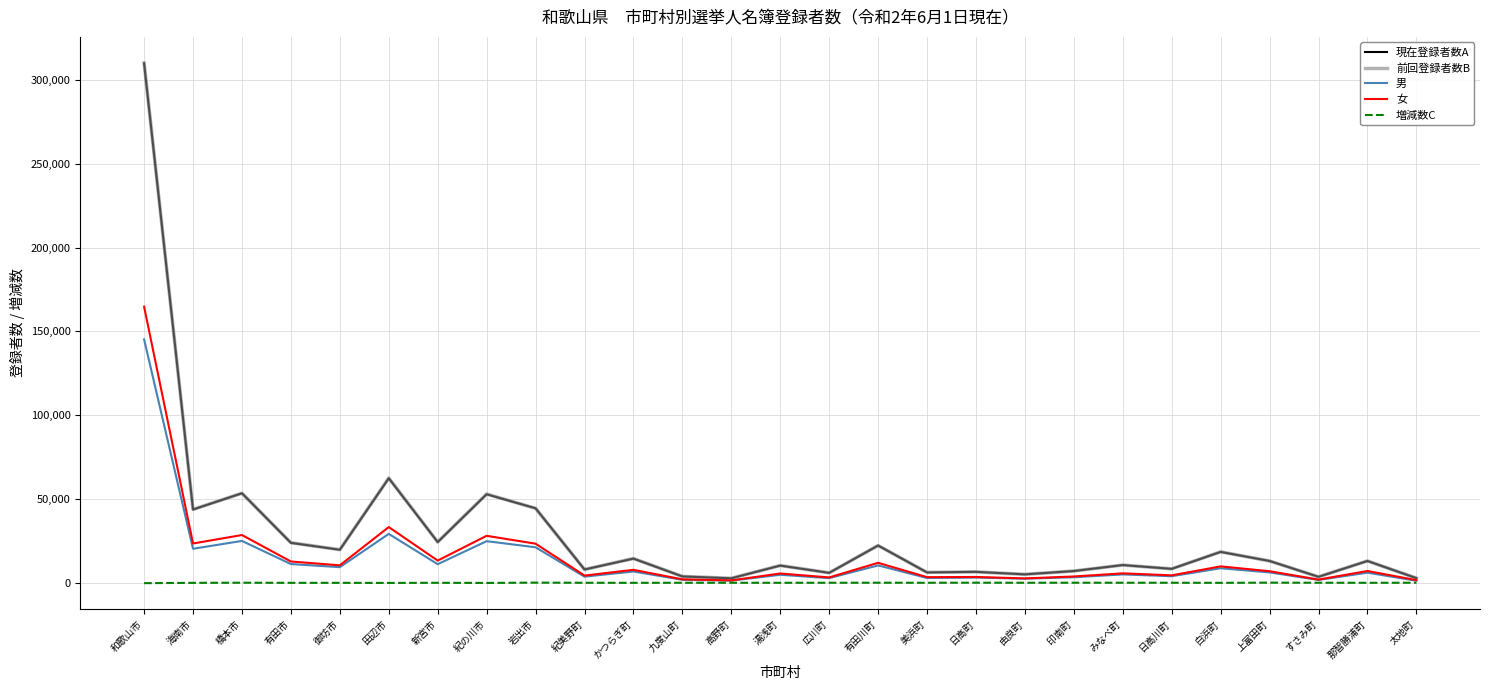

Between 岩出市 and 紀美野町, which series saw the biggest shift?

現在登録者数A